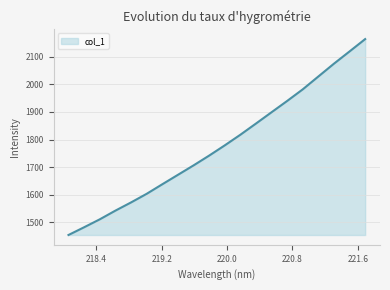

How many lines are shown in the chart?

1